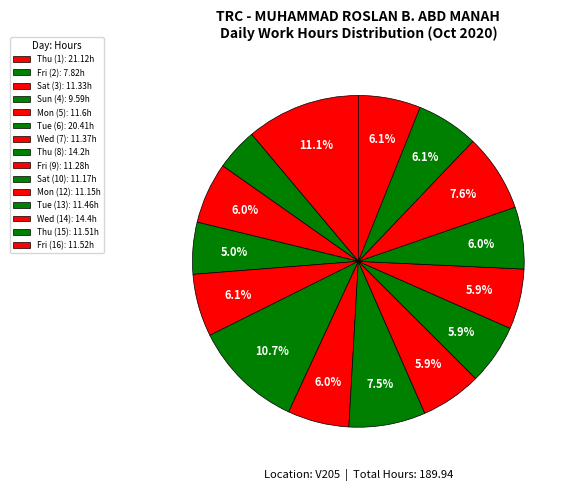

How many segments does this pie chart have?

15